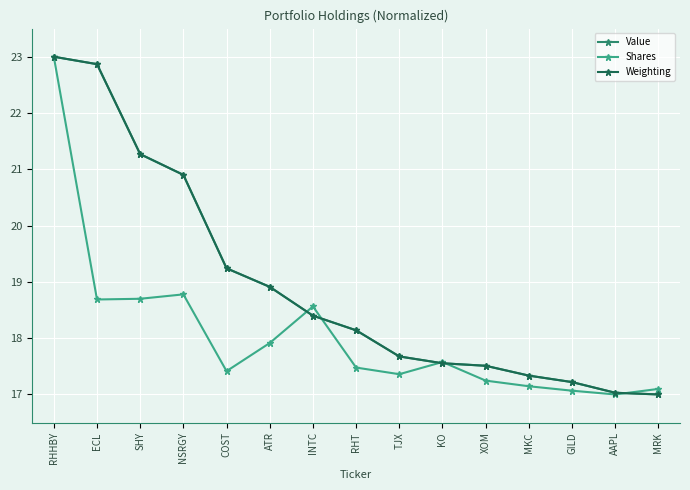

Which series changed the most between COST and GILD?

Value